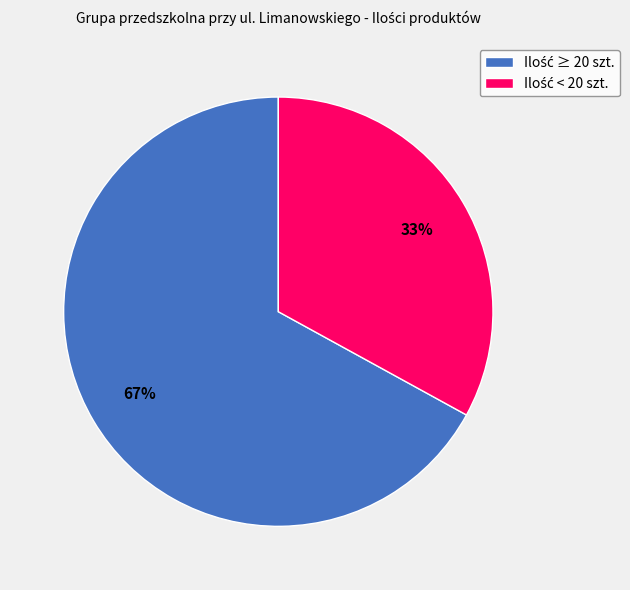

Does any single category account for the majority?

Yes